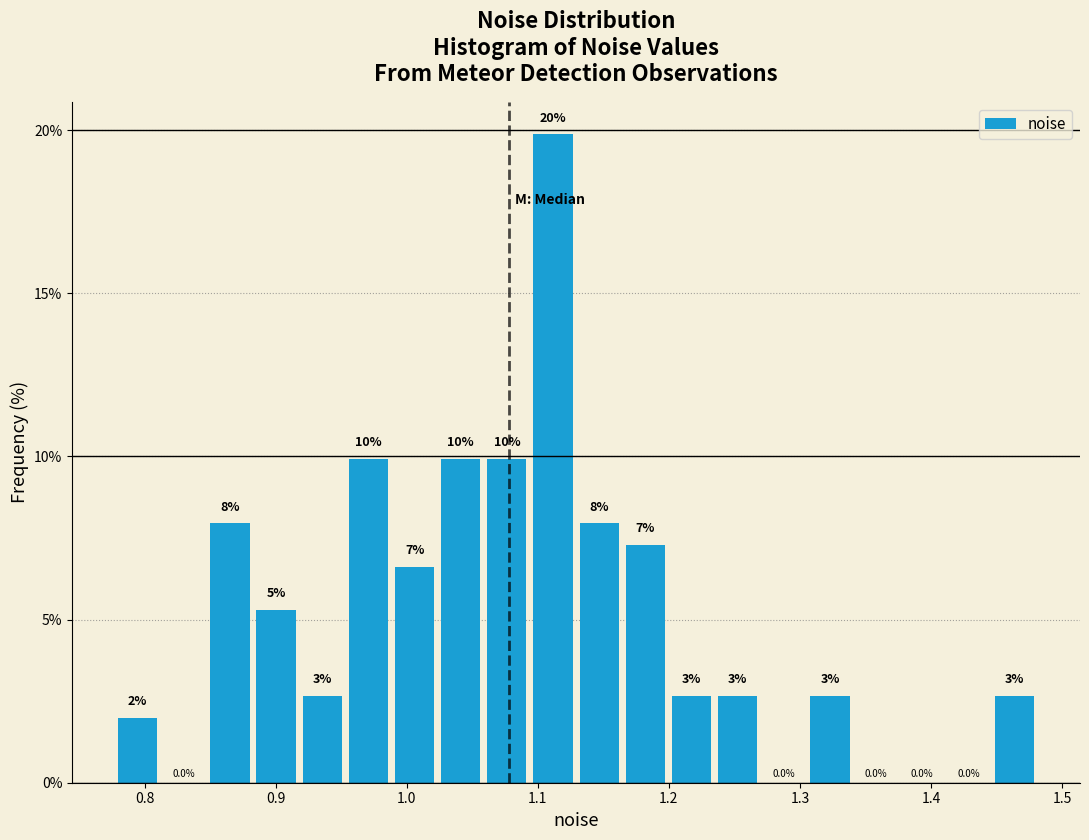

Around what value on the x-axis is the tallest bar? Give the approximate position of its centre, as read against the axis.

1.11